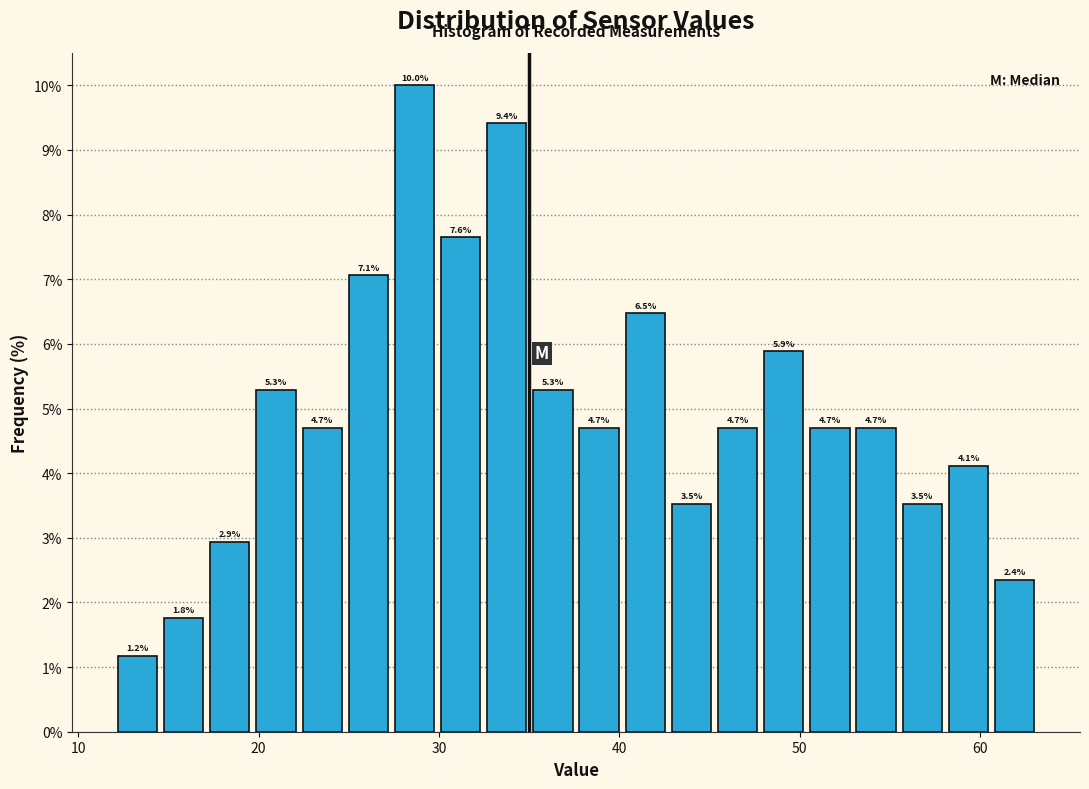

Around what value on the x-axis is the tallest bar? Give the approximate position of its centre, as read against the axis.

29